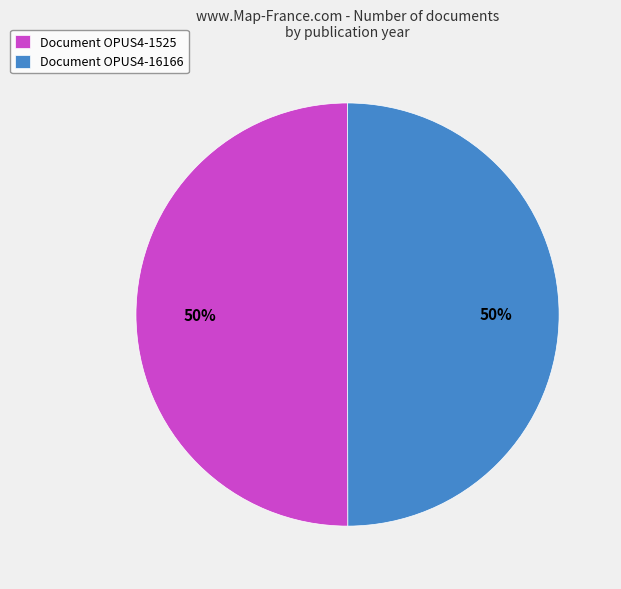

To the nearest percent, what is the combined percentage of Document OPUS4-16166 and Document OPUS4-1525?

100%